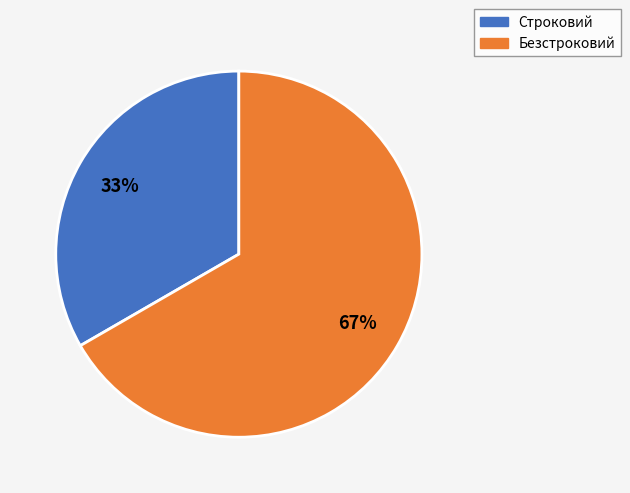

To the nearest percent, what is the average slice percentage?

50%